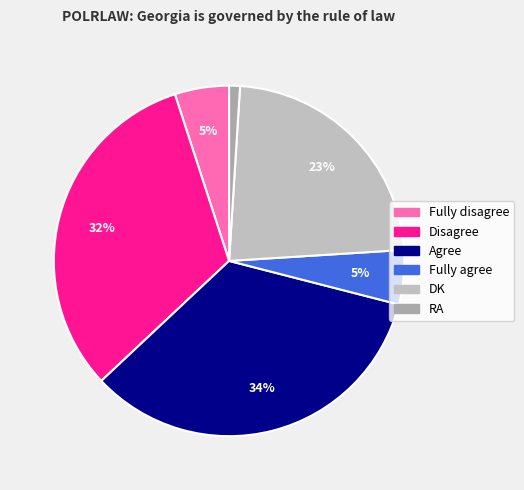

Is there any slice that represents more than half of the pie?

No